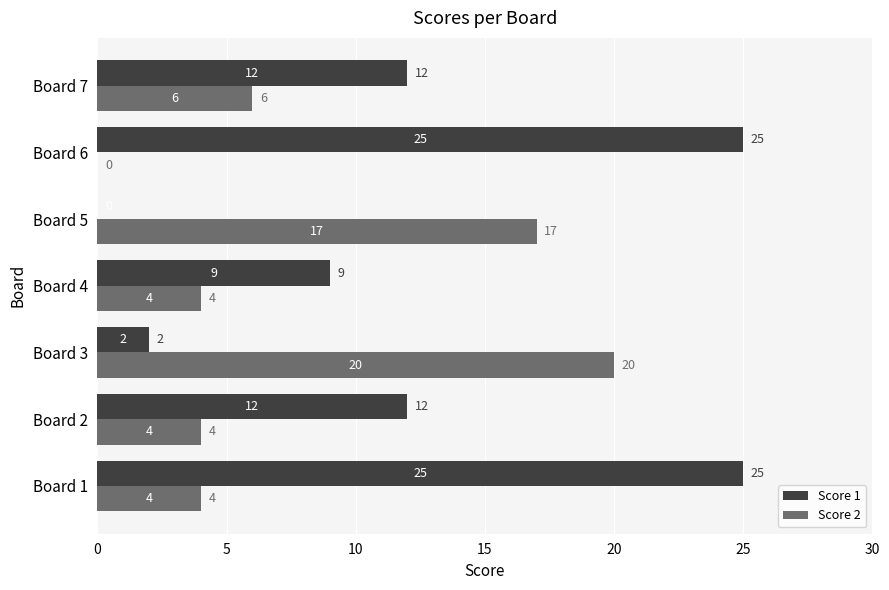

Between Board 2 and Board 5, which series saw the biggest shift?

Score 2